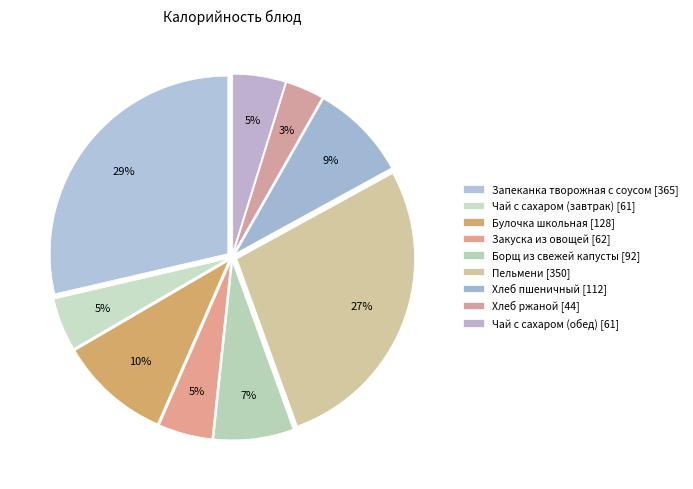

How many segments does this pie chart have?

9